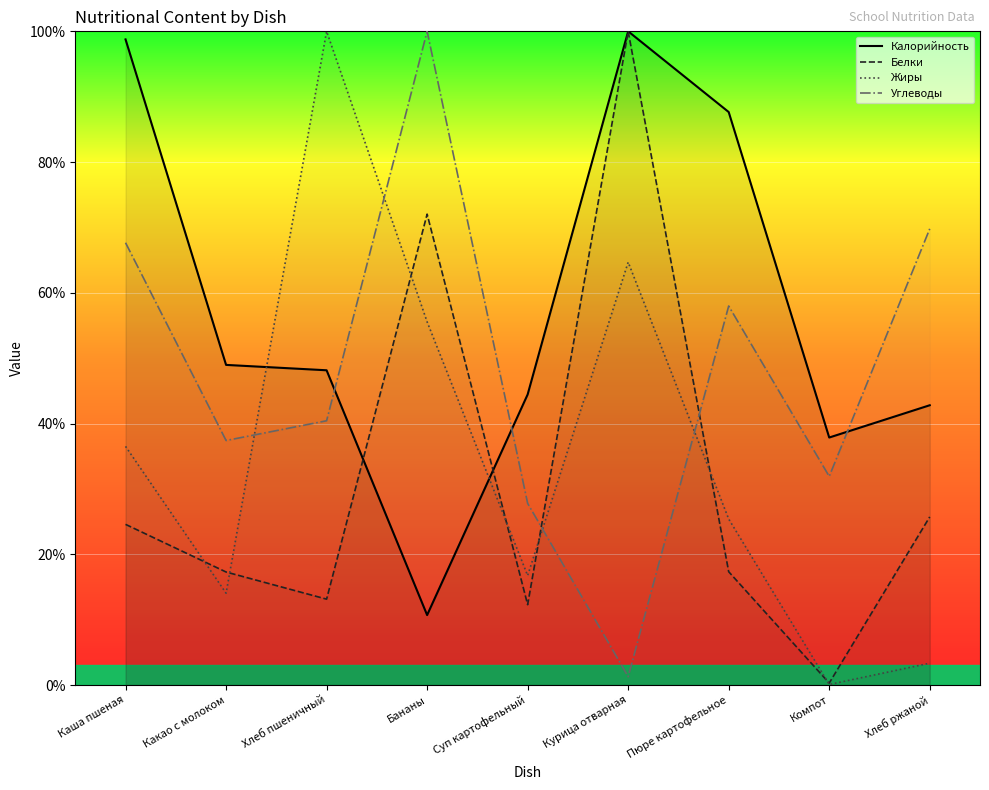

How many lines are shown in the chart?

4